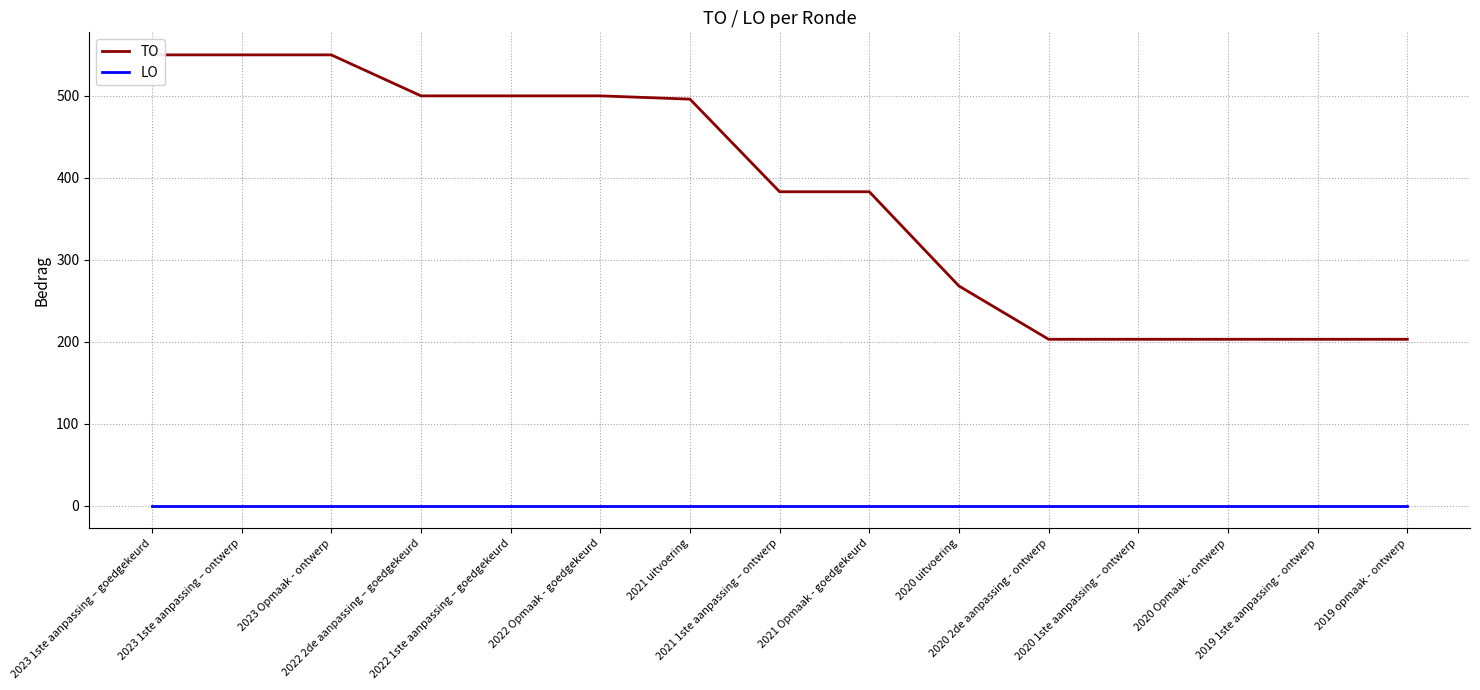

Reading right to left, list all the values displayed in this chart.

TO: 203	203	203	203	203	268	383	383	496	500	500	500	550	550	550
LO: 0	0	0	0	0	0	0	0	0	0	0	0	0	0	0